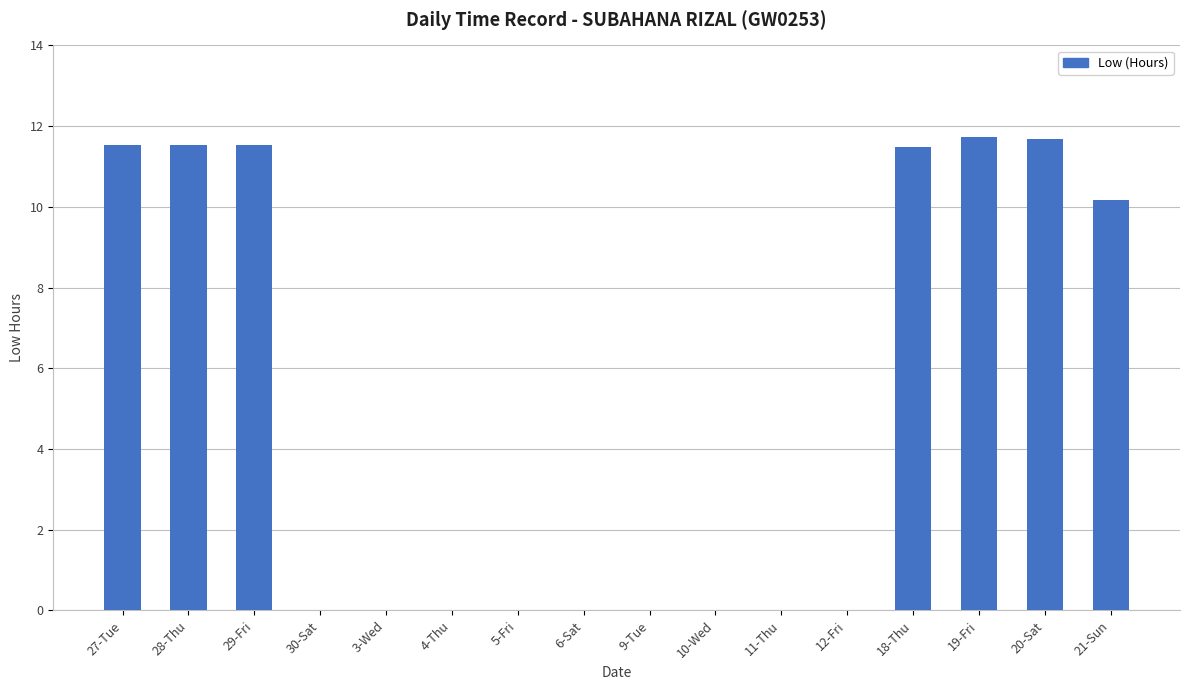

What is the sum of all values?

79.7